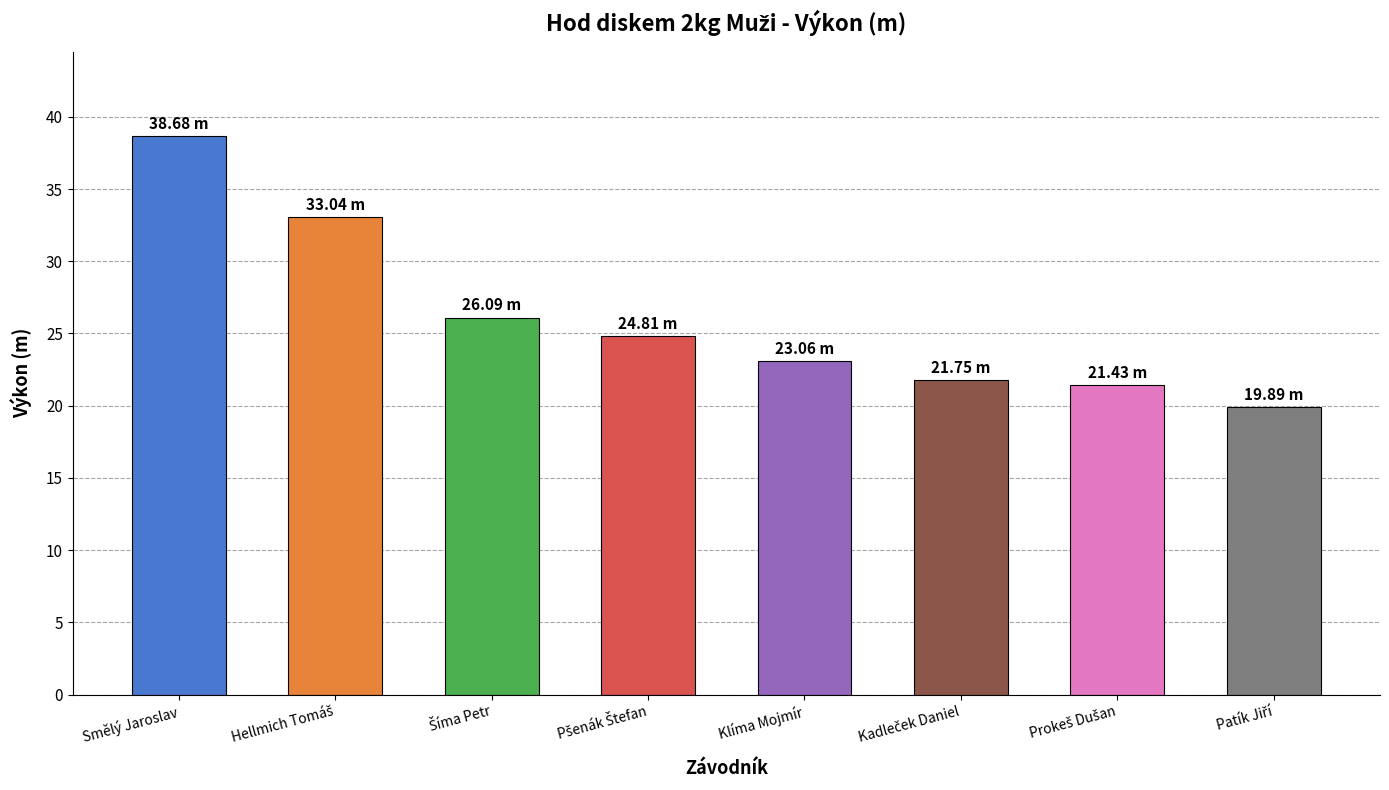

What is the change in value from Smělý Jaroslav to Klíma Mojmír?

-15.6